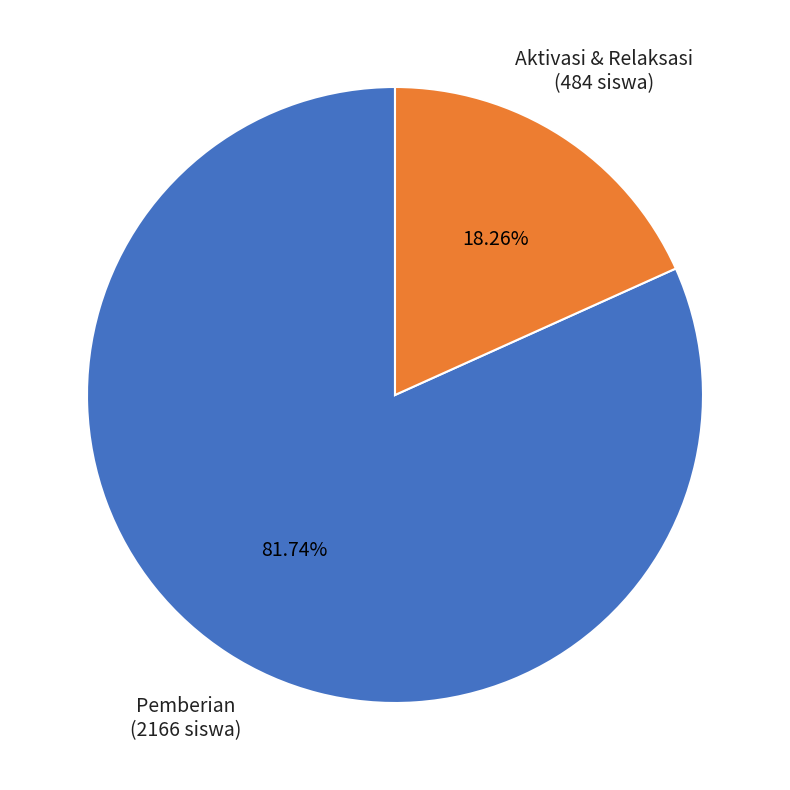

Do Aktivasi & Relaksasi and Pemberian together represent more than half of the pie?

Yes